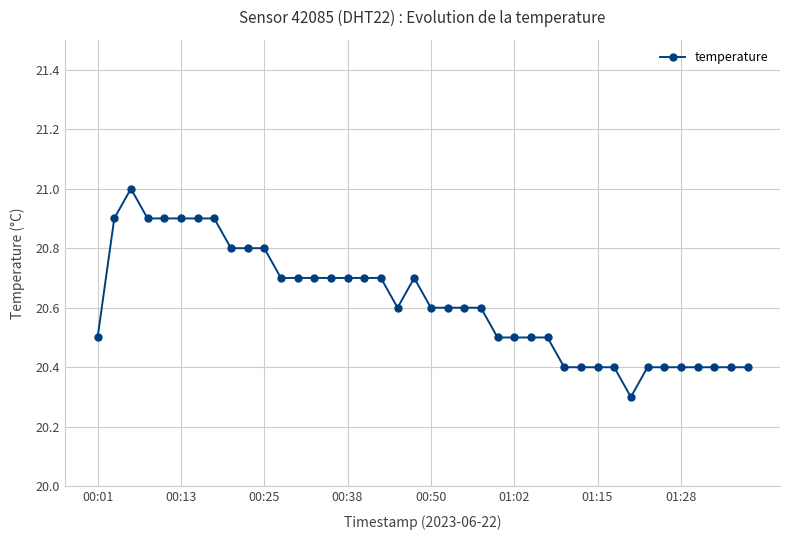

What is the difference between the maximum and minimum values?

0.7